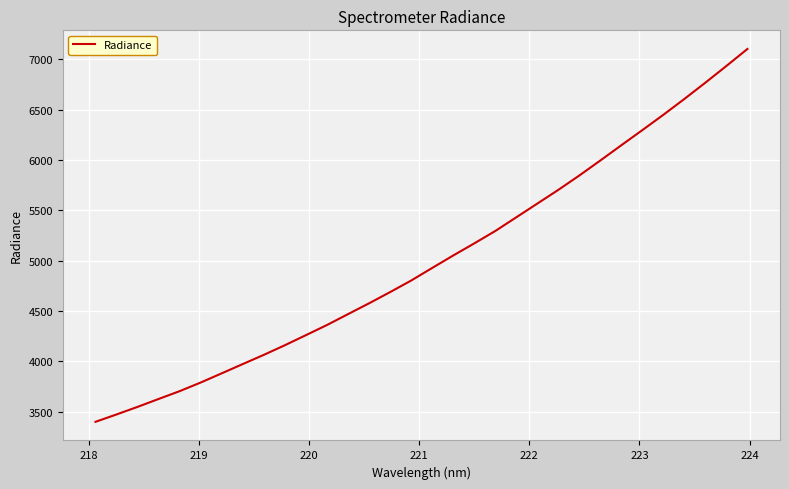

What is the smallest value displayed?

3399.9